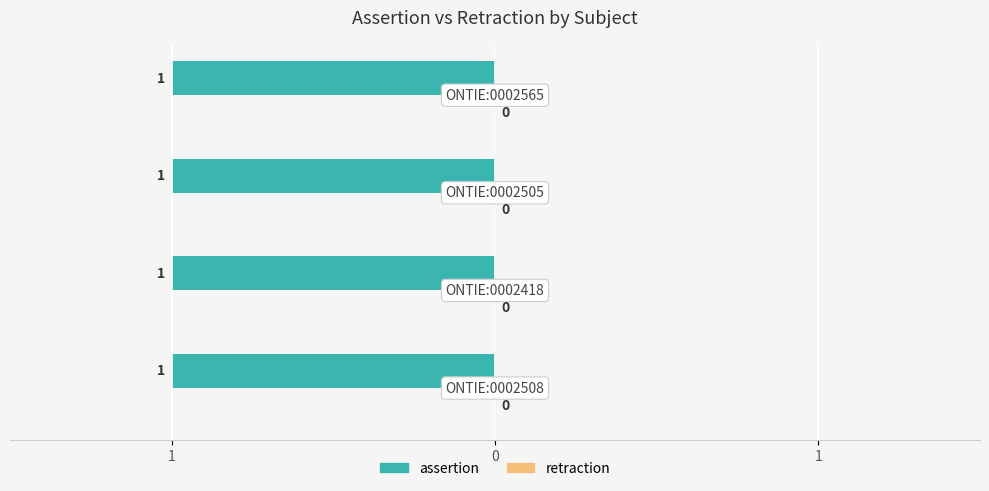

What is the label of the 1st bar from the left?

ONTIE:0002508